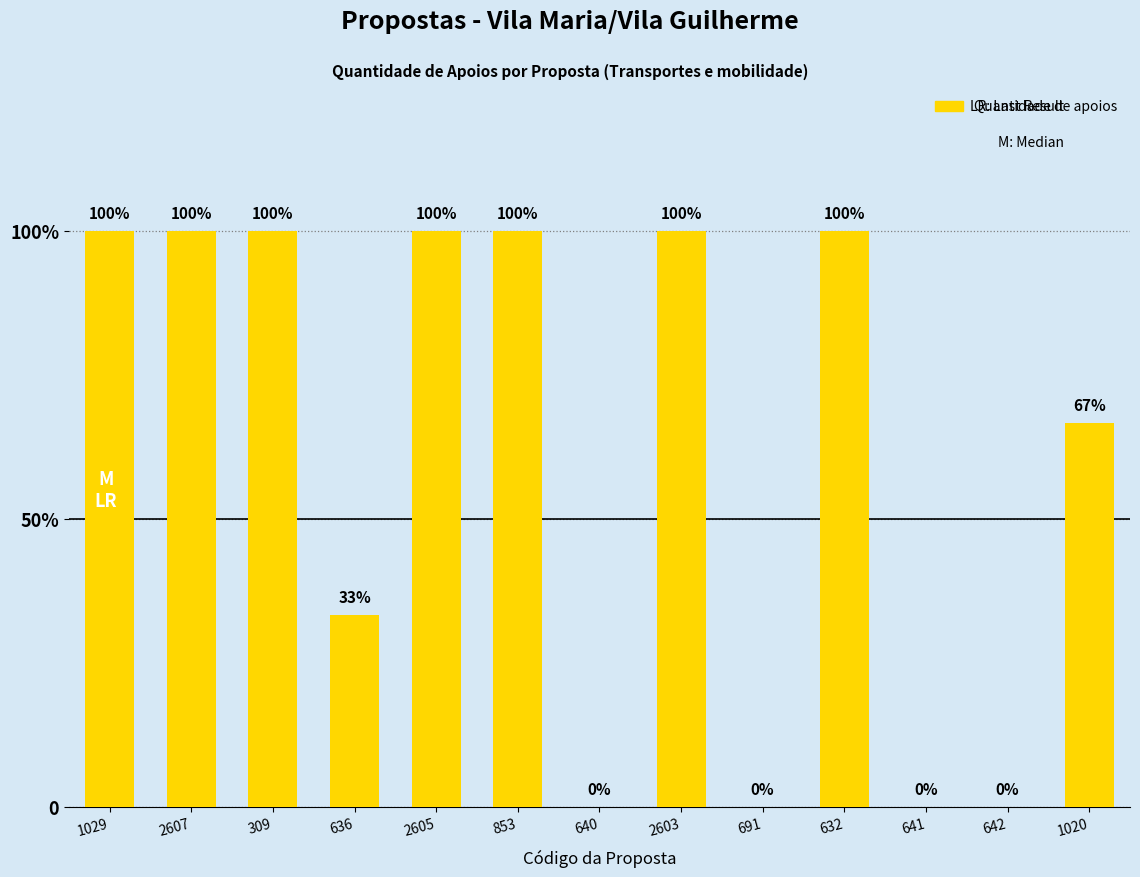

Are the bars horizontal?

No